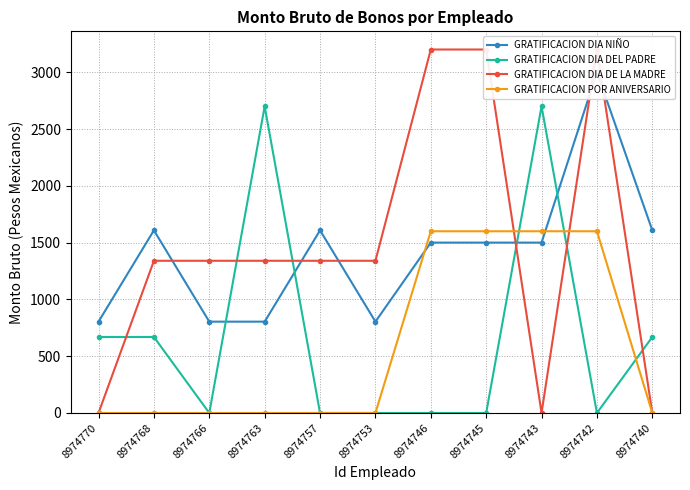

How many times do GRATIFICACION DIA NIÑO and GRATIFICACION POR ANIVERSARIO cross each other?

2